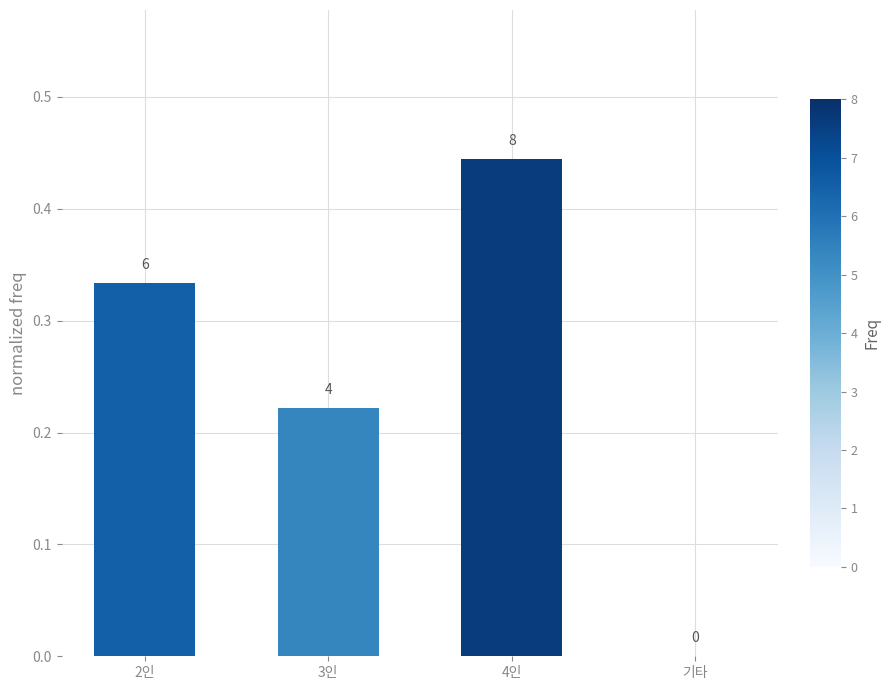

How many values are between 0 and 1?

4